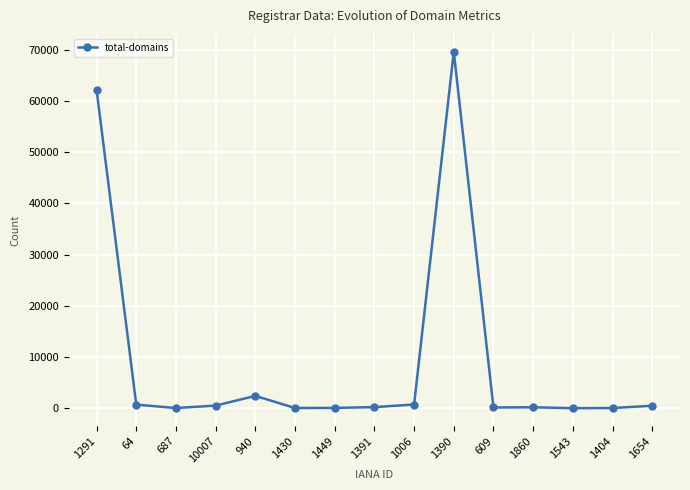

Where does the data first go above 230?

1291